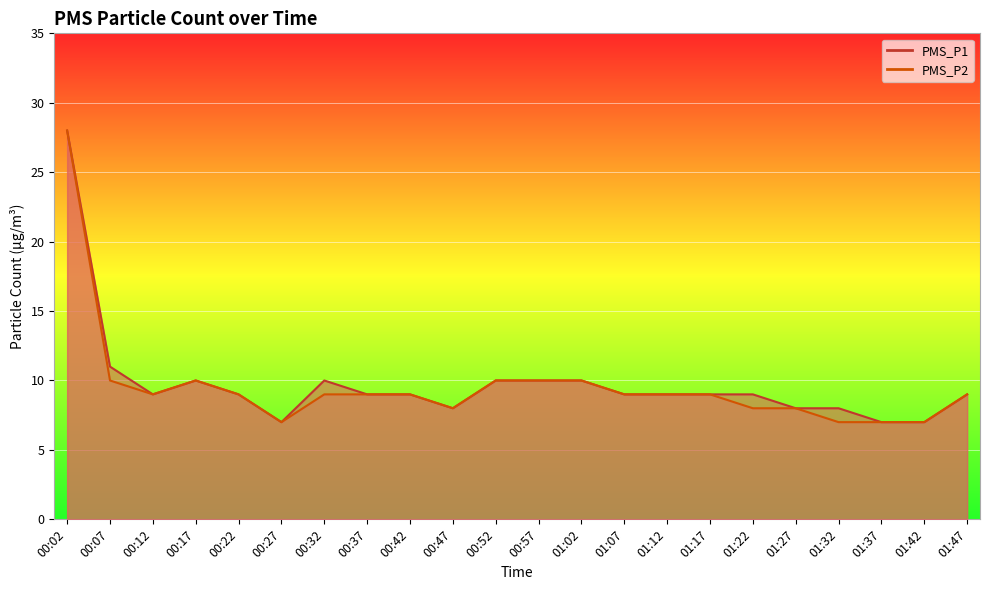

At which category does PMS_P2 reach its first local valley?

00:12